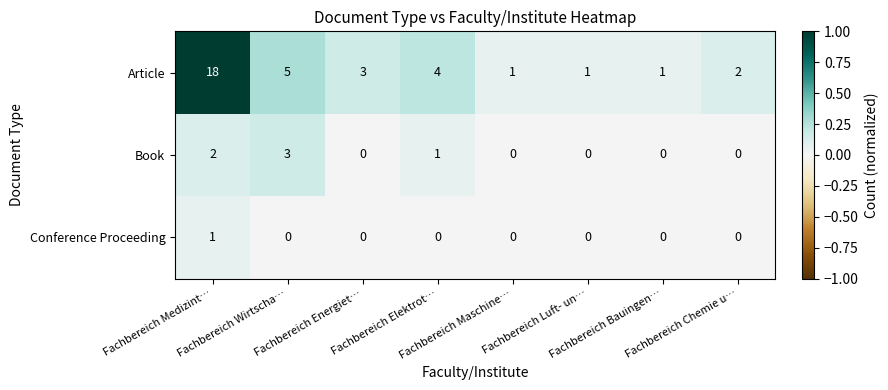

Which series has the largest range (max minus min)?

Article